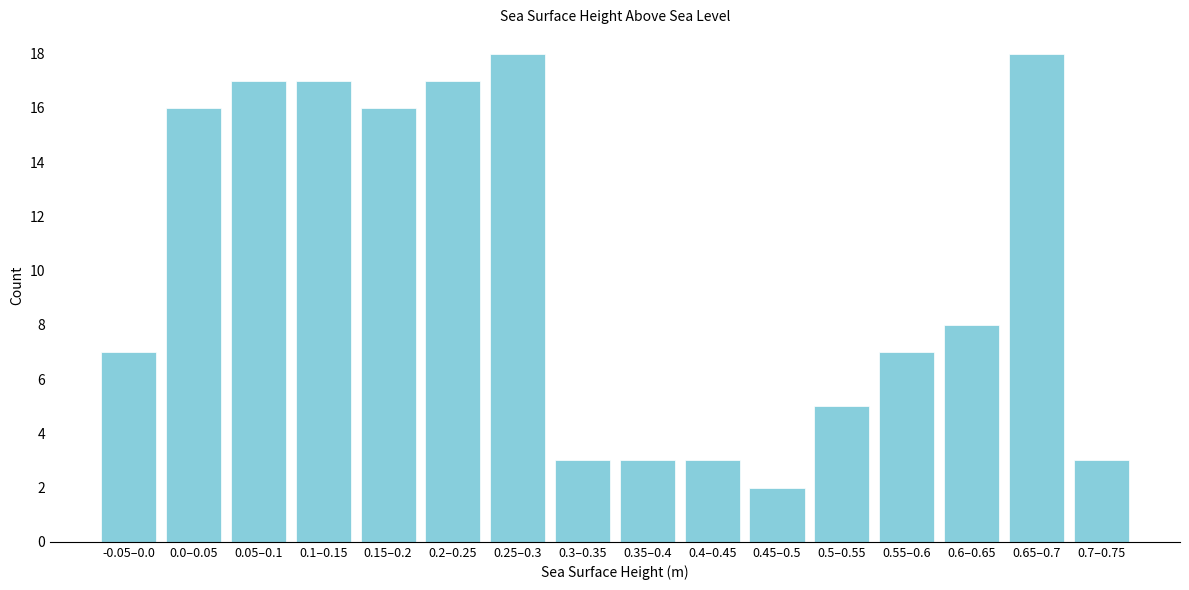

Reading left to right, what are all the values shown in this chart?

-0.05–0.0=7	0.0–0.05=16	0.05–0.1=17	0.1–0.15=17	0.15–0.2=16	0.2–0.25=17	0.25–0.3=18	0.3–0.35=3	0.35–0.4=3	0.4–0.45=3	0.45–0.5=2	0.5–0.55=5	0.55–0.6=7	0.6–0.65=8	0.65–0.7=18	0.7–0.75=3